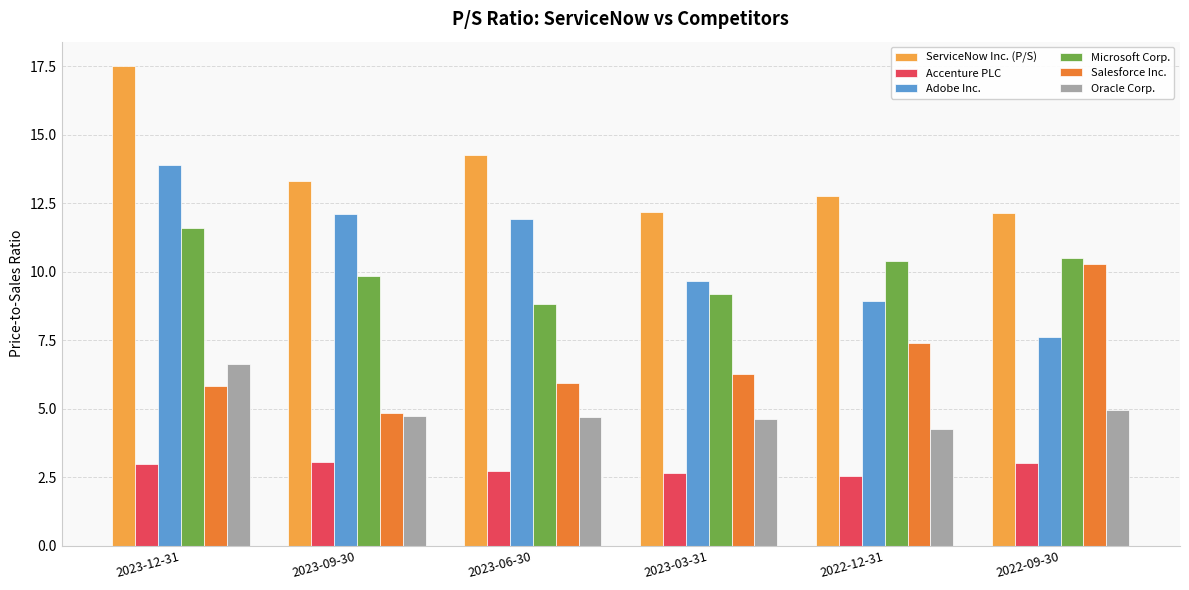

Between 2023-12-31 and 2023-09-30, which series saw the biggest shift?

ServiceNow Inc. (P/S)